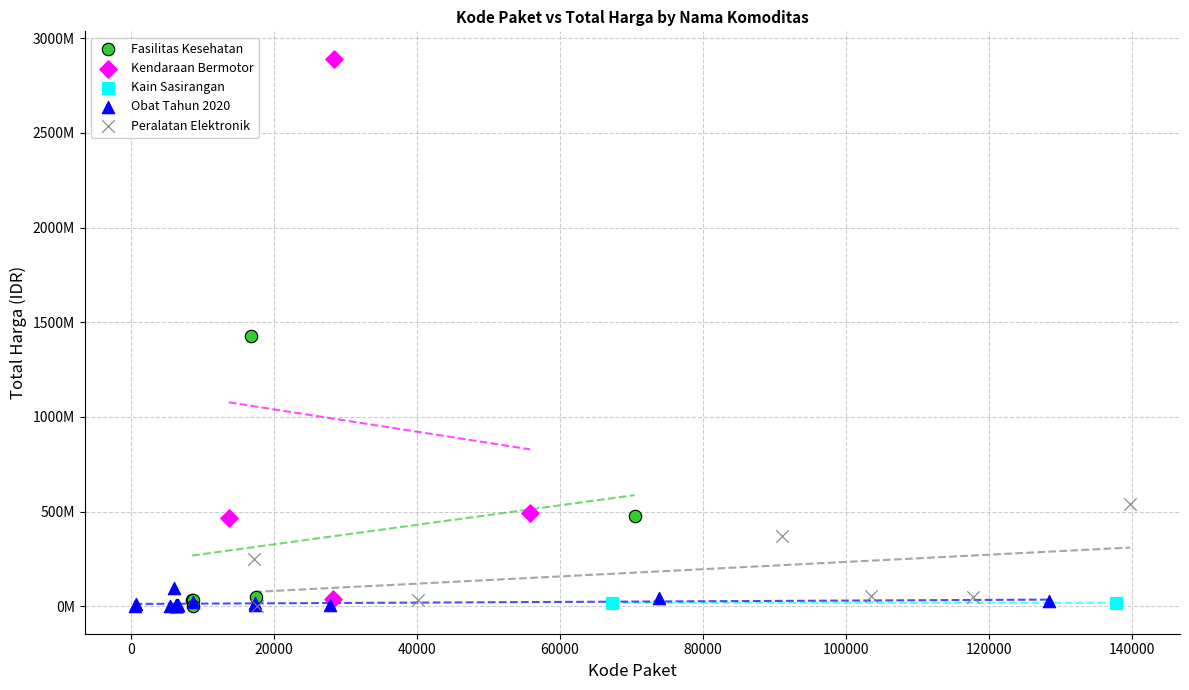

What are all the series names shown in the legend?

Fasilitas Kesehatan, Kendaraan Bermotor, Kain Sasirangan, Obat Tahun 2020, Peralatan Elektronik